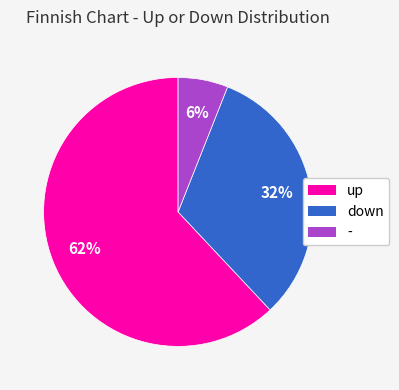

Is it true that - is 6% of the pie?

True